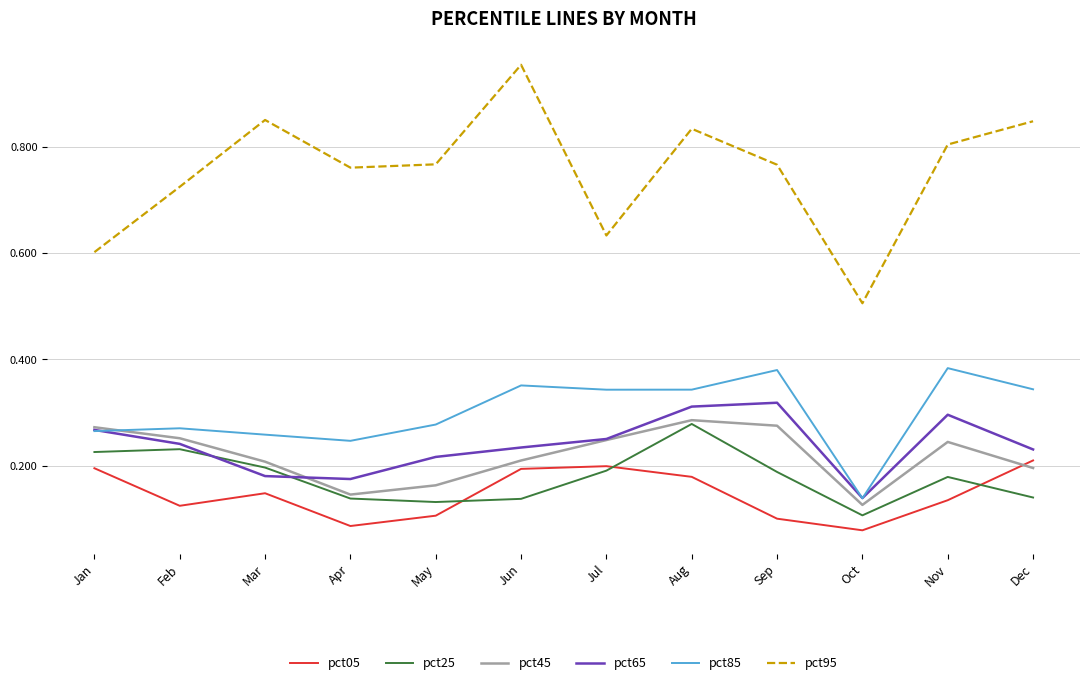

At which label does pct45 reach its minimum?

Oct